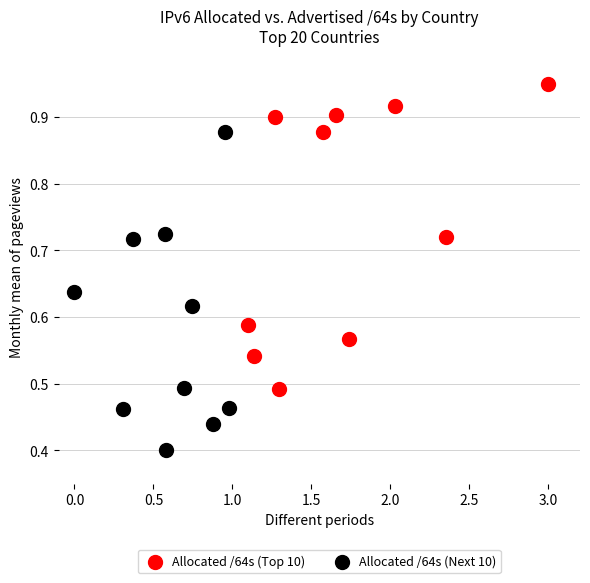

Which series contains the highest Y value?

Allocated /64s (Top 10)